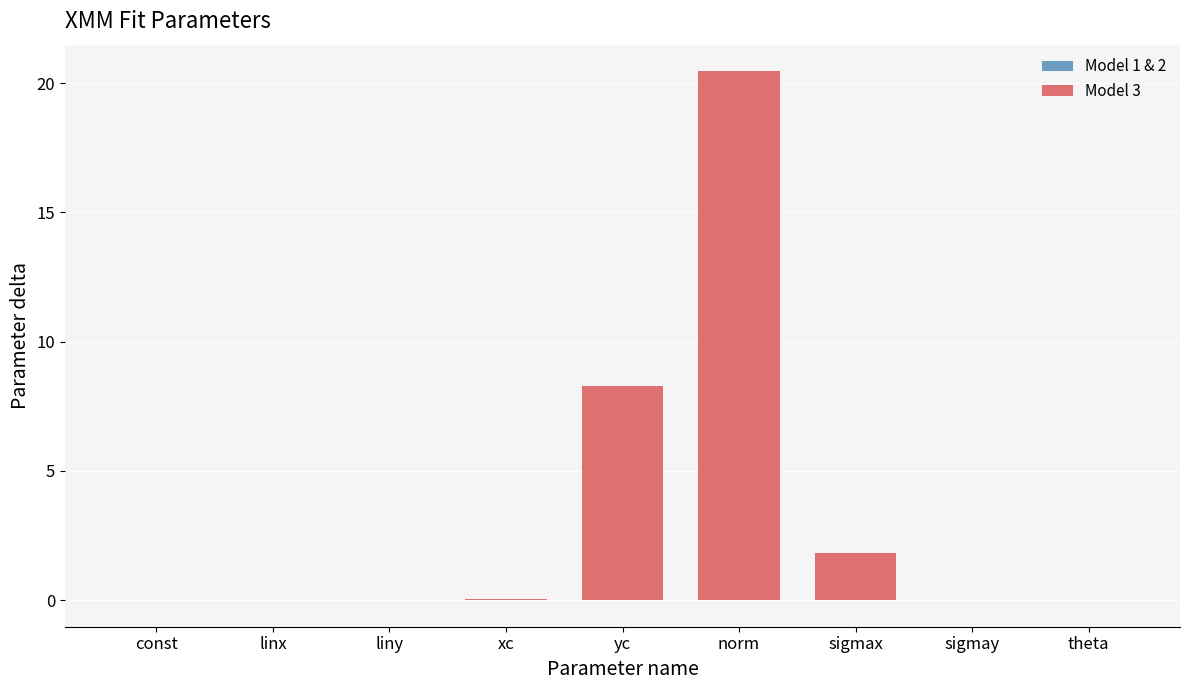

What is the sum of all values?

30.6